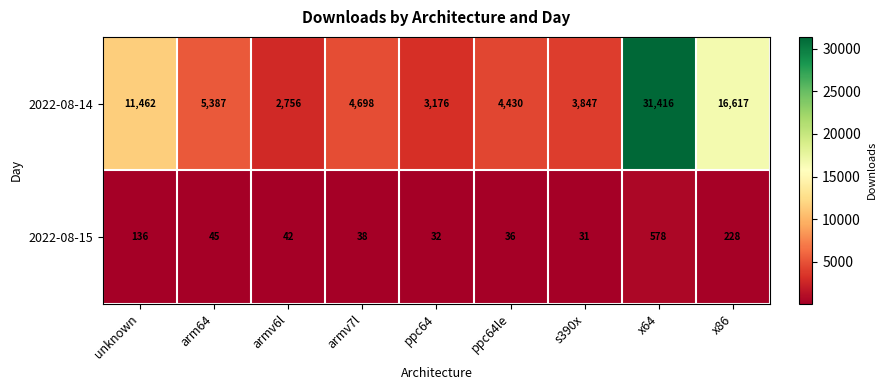

The 2022-08-15 series shows 136 at unknown. True or false?

True